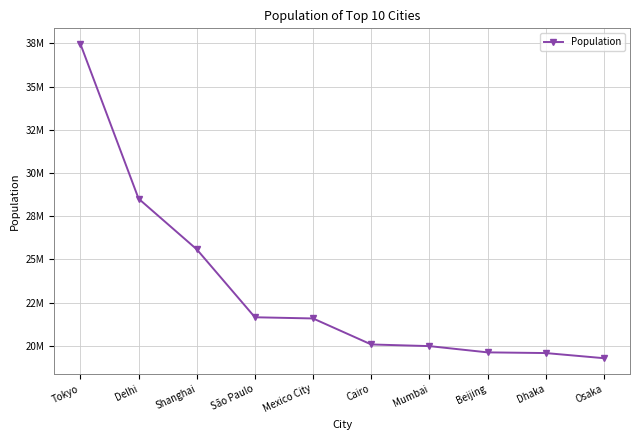

Reading right to left, what are all the values shown in this chart?

19281000	19578000	19618000	19980000	20076000	21581000	21650000	25582000	28514000	37468000